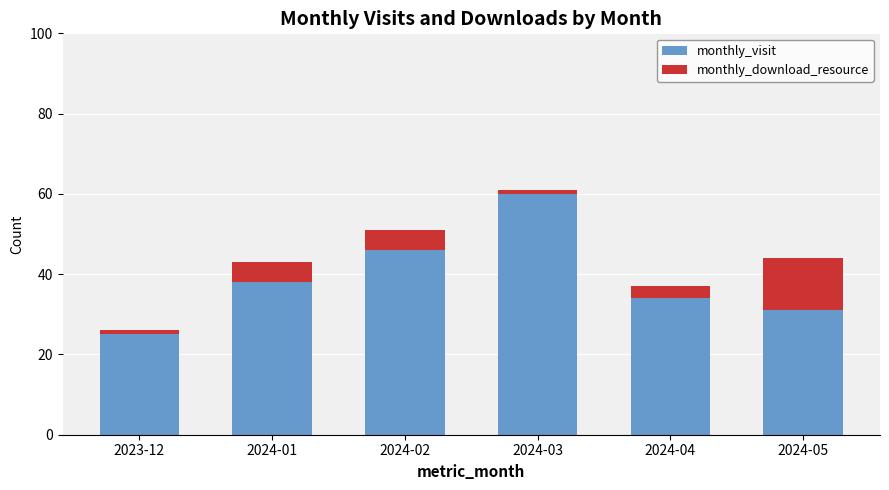

How many data points does each series have?

6